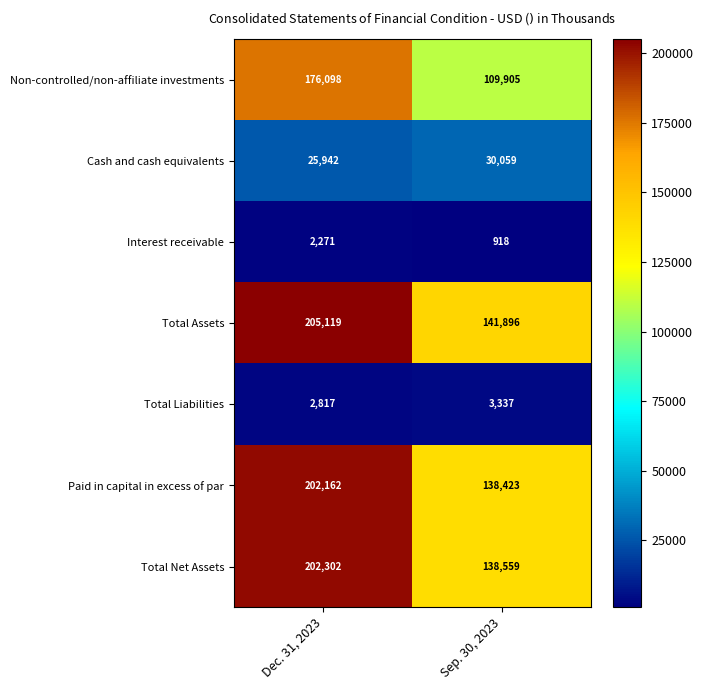

List the labels in order of Total Net Assets value, smallest first.

Sep. 30, 2023, Dec. 31, 2023